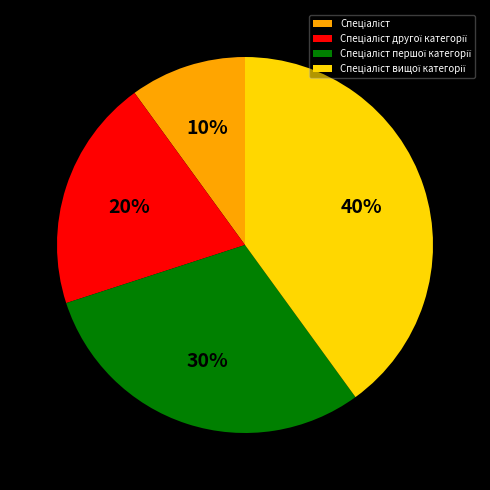

Is there any slice that represents more than half of the pie?

No